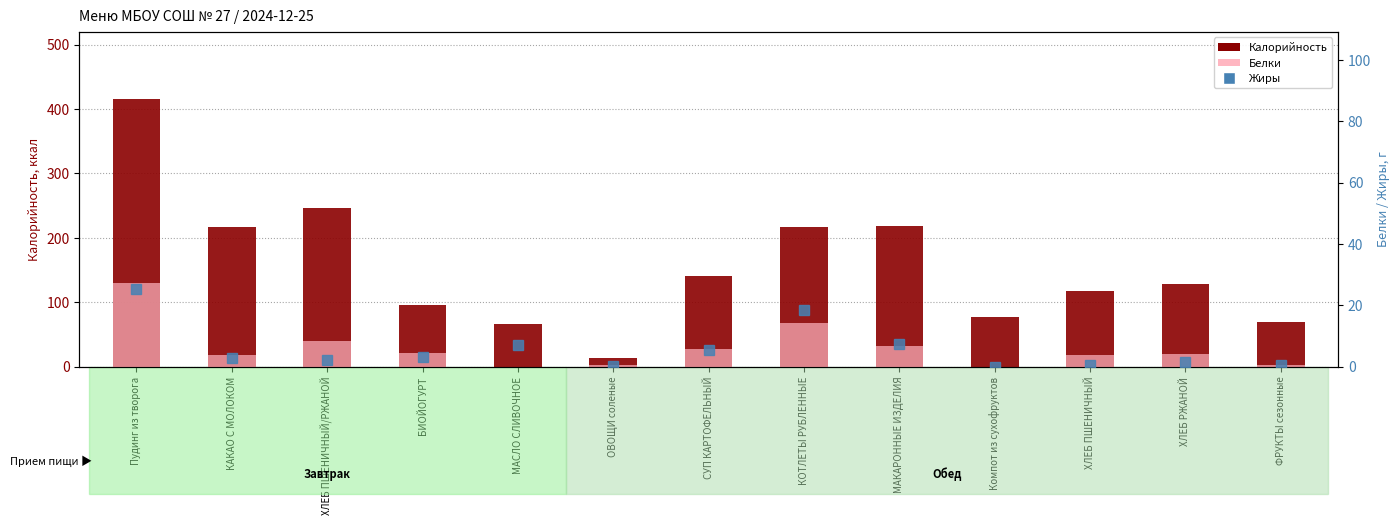

Reading left to right, extract all data points from this chart.

Калорийность: 416.0	217.4	245.9	96.2	66.0	14.0	140.7	217.5	217.8	77.4	116.9	129.0	69.5
Жиры: 25.4	2.7	2.1	3.0	7.0	0.1	5.4	18.4	7.3	0.0	0.5	1.6	0.6
Белки: 27.3	3.9	8.2	4.4	0.0	0.7	5.6	14.1	6.9	0.0	4.0	4.2	0.6